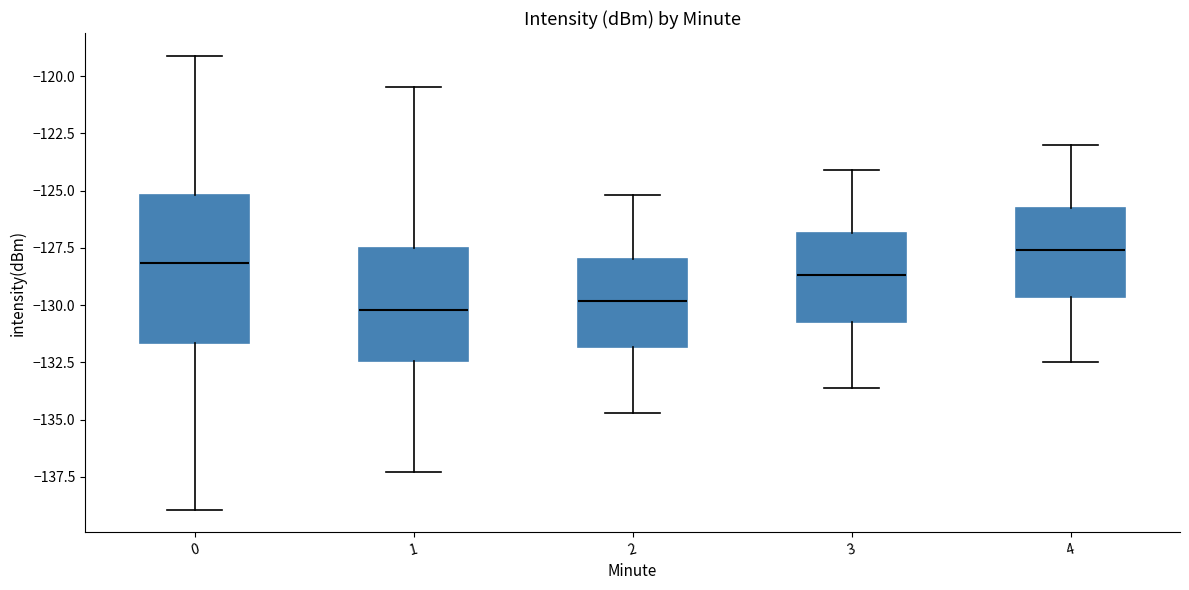

Reading left to right, read every box against the y-axis: the position of its median line, the range the box covers, and the ends of its whiskers. The values are not printed on the chart, so give them approximately, as read against the axis.

0: median -128.0, box -131.5 to -125.0, whiskers -139.0 to -119.0
1: median -130.0, box -132.5 to -127.5, whiskers -137.5 to -120.5
2: median -130.0, box -132.0 to -128.0, whiskers -134.5 to -125.0
3: median -128.5, box -130.5 to -127.0, whiskers -133.5 to -124.0
4: median -127.5, box -129.5 to -125.5, whiskers -132.5 to -123.0